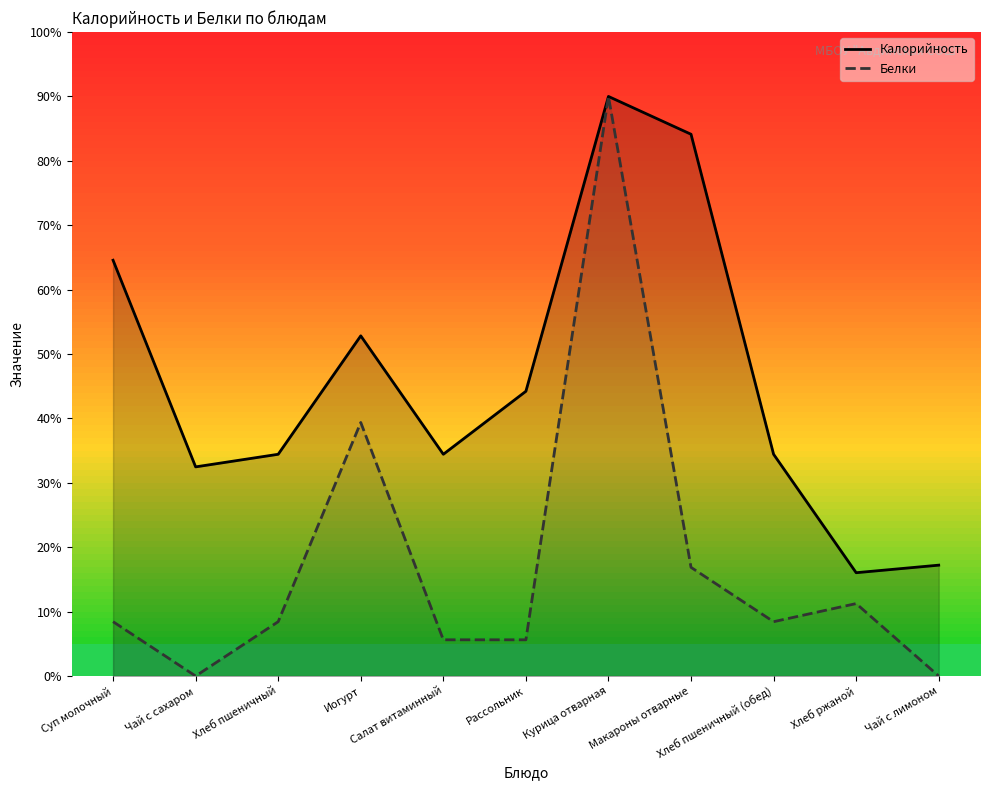

Reading left to right, what are all the values shown in this chart?

Калорийность: 64.6	32.5	34.4	52.8	34.4	44.2	90.0	84.1	34.4	16.0	17.2
Белки: 8.4	0.0	8.4	39.4	5.6	5.6	90.0	16.9	8.4	11.2	0.0